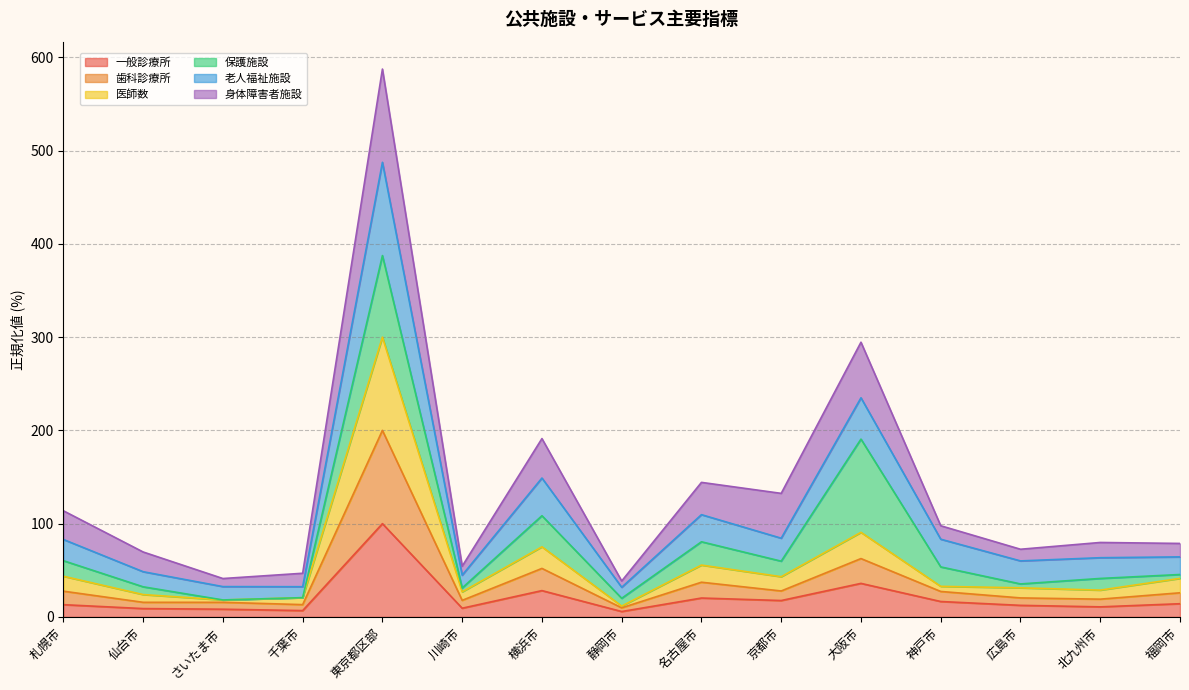

What position from the left is 仙台市?

2